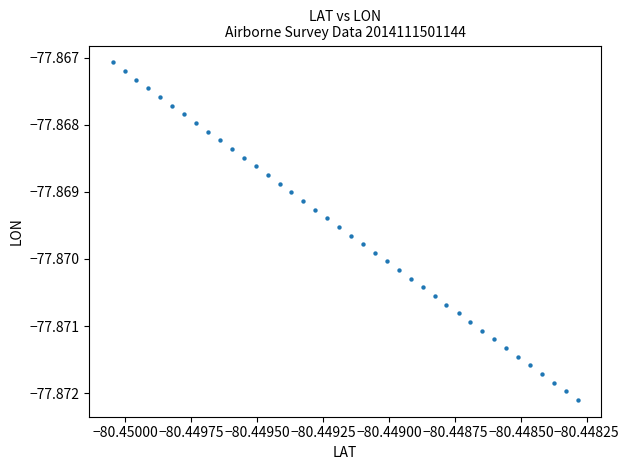

How many points are shown in the scatter plot?

40